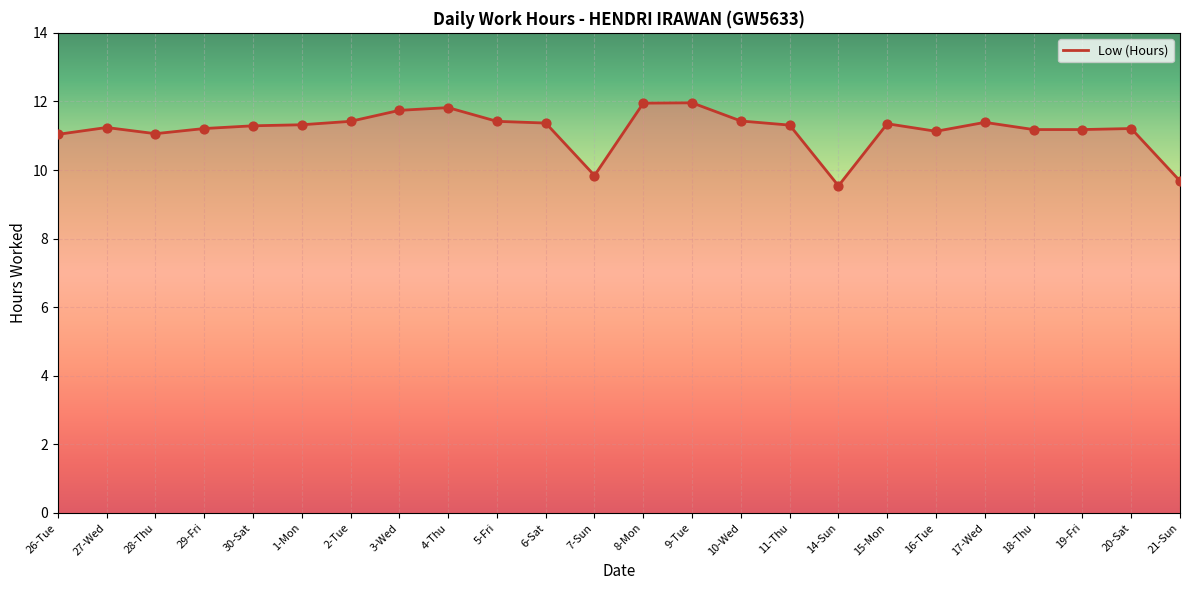

Between 19-Fri and 21-Sun, which is larger?

19-Fri